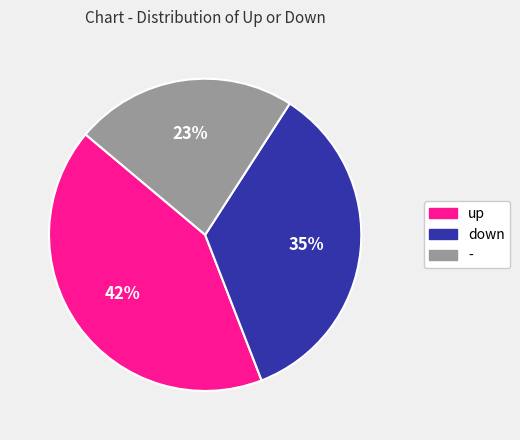

Does any single category account for the majority?

No